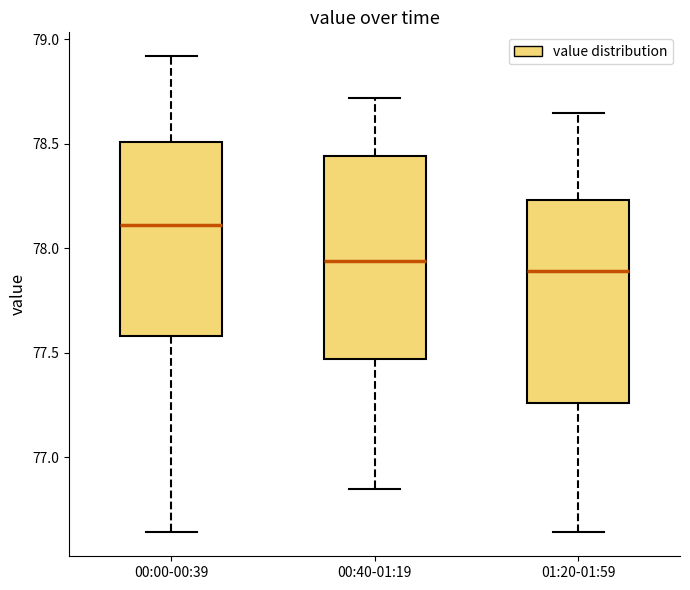

Reading left to right, transcribe this box plot: for each box, give where its median line is, the range the box spans, and where its two whiskers end, as read against the y-axis. The values are not printed on the chart, so give them approximately, as read against the axis.

00:00-00:39: median 78.10, box 77.60 to 78.50, whiskers 76.65 to 78.90
00:40-01:19: median 77.95, box 77.45 to 78.45, whiskers 76.85 to 78.70
01:20-01:59: median 77.90, box 77.25 to 78.25, whiskers 76.65 to 78.65